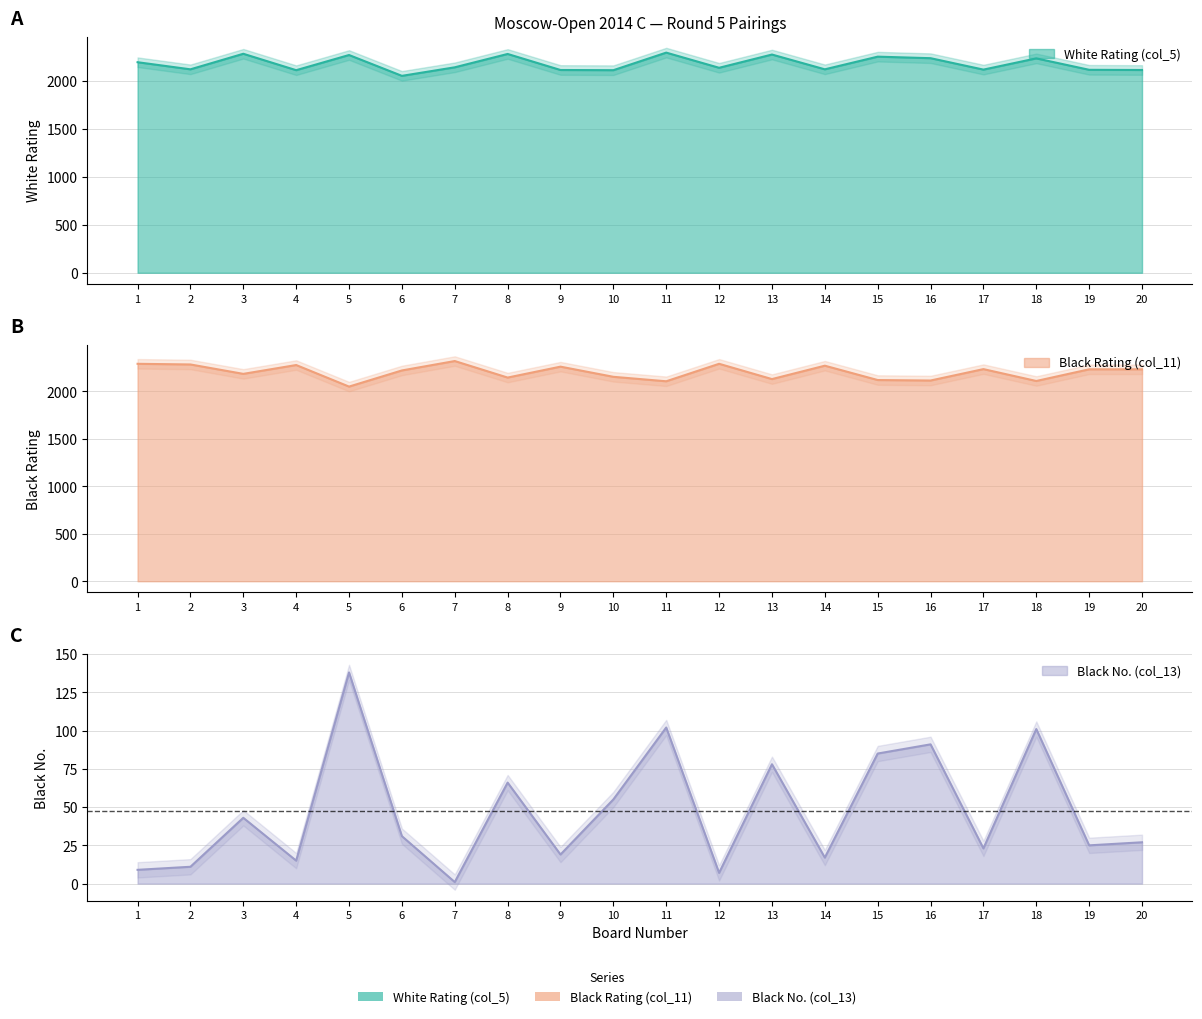

True or false: White Rating (col_5) and Black No. (col_13) intersect in this chart.

False